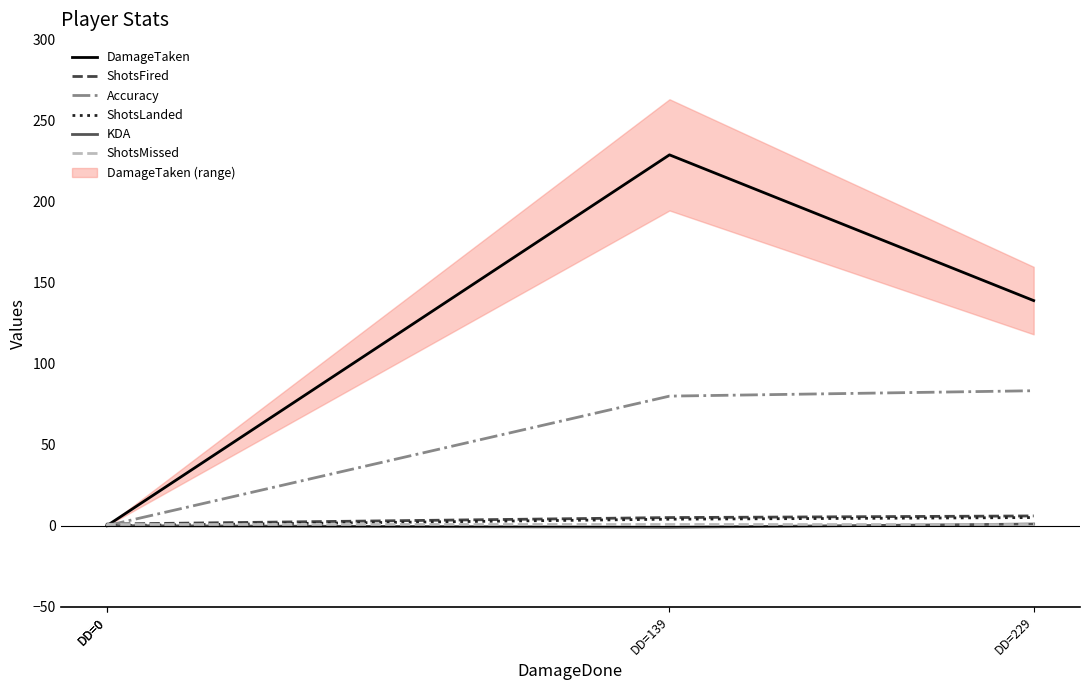

How many distinct data groups are displayed?

6